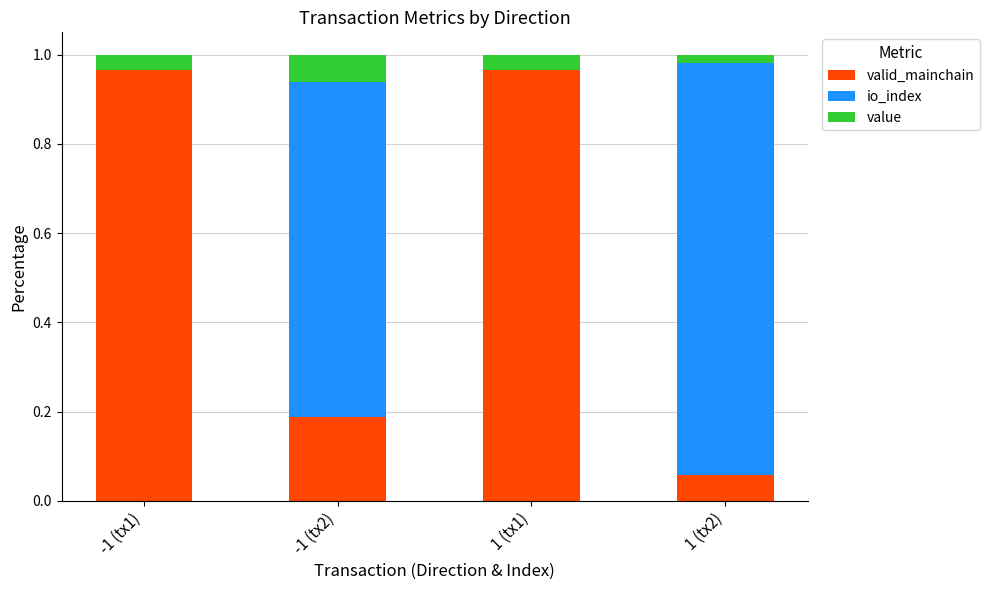

Which category has the highest value in the valid_mainchain series?

-1 (tx1)